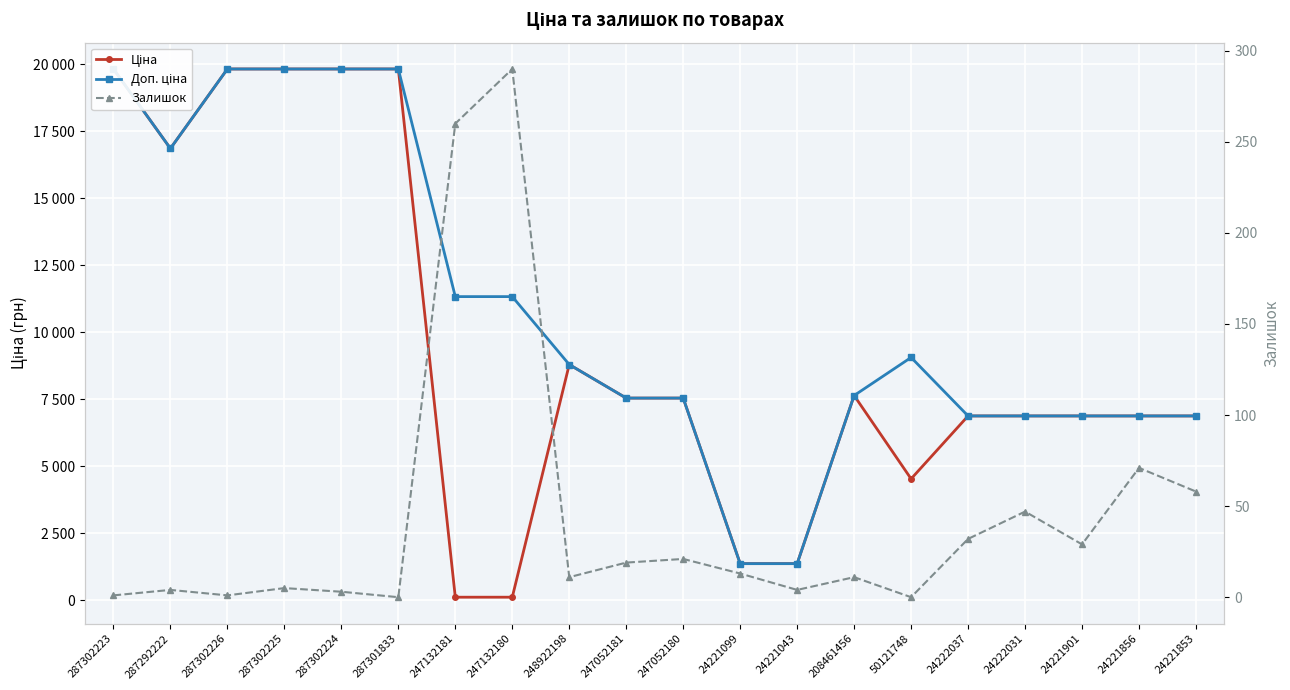

True or false: Ціна and Доп. ціна intersect in this chart.

False